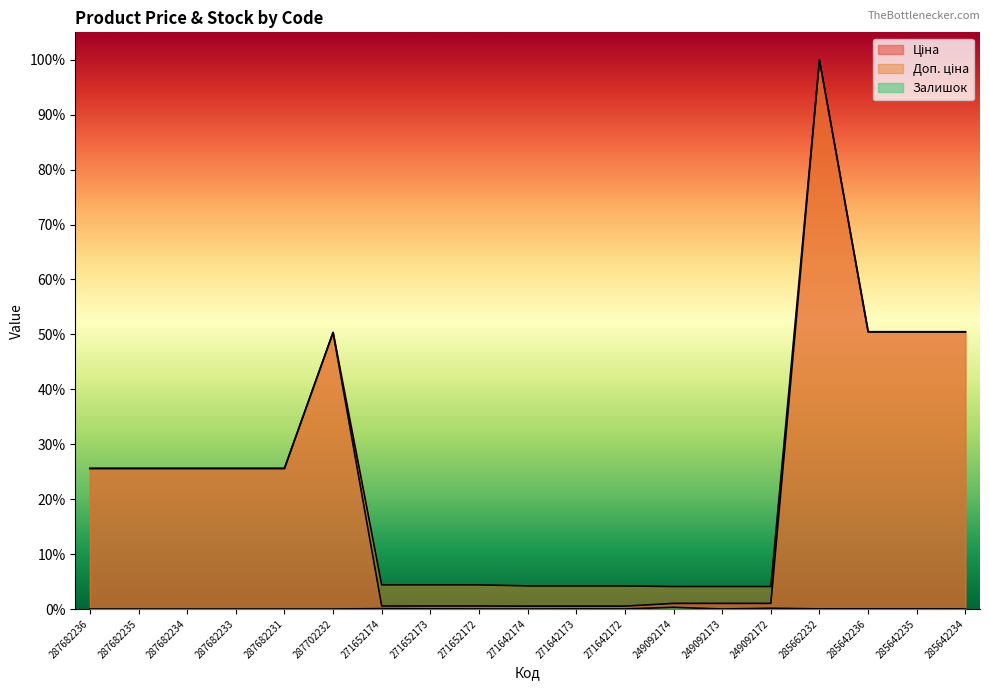

What is the value of the Ціна point at the 5th from the left?

0.3